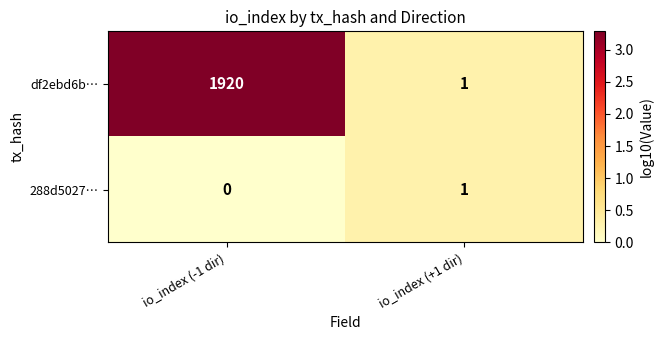

Reading left to right, extract all data points from this chart.

df2ebd6b…: io_index (-1 dir)=1920	io_index (+1 dir)=1
288d5027…: io_index (-1 dir)=0	io_index (+1 dir)=1